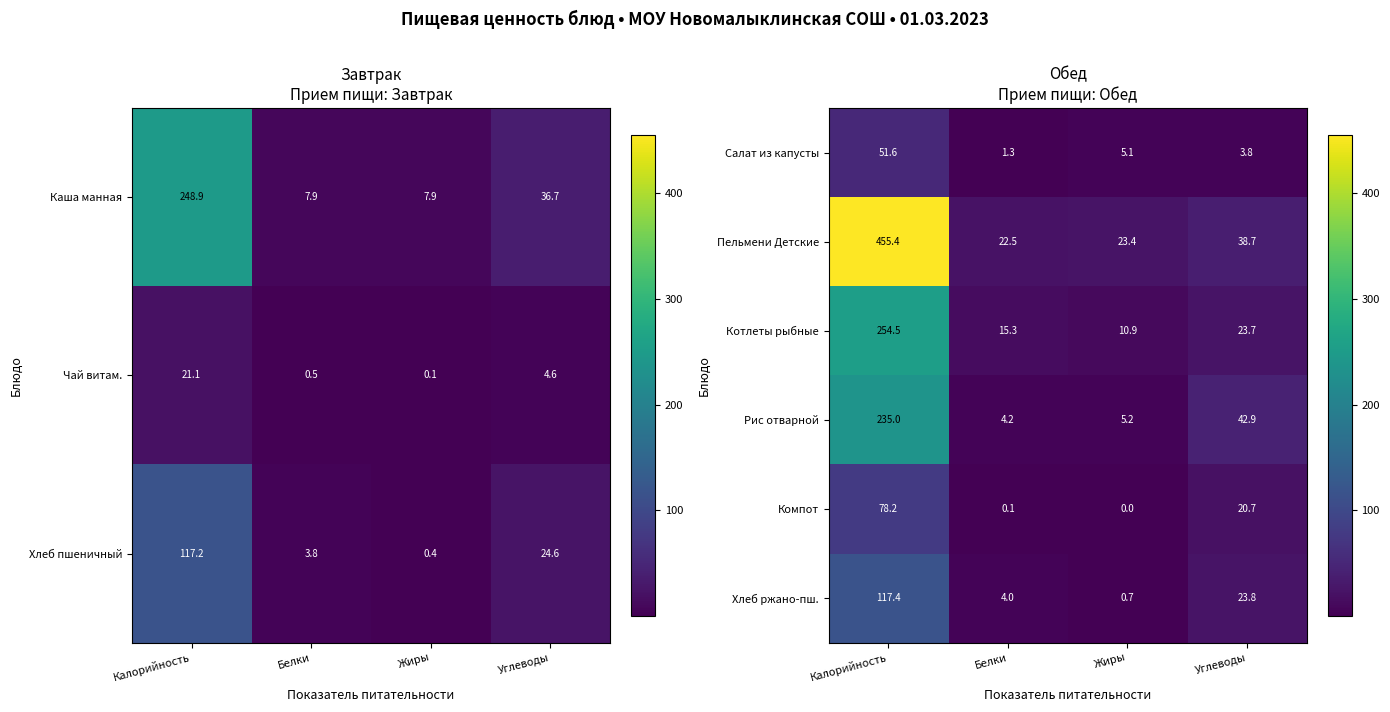

At which label does Салат из капусты first exceed 5?

Калорийность